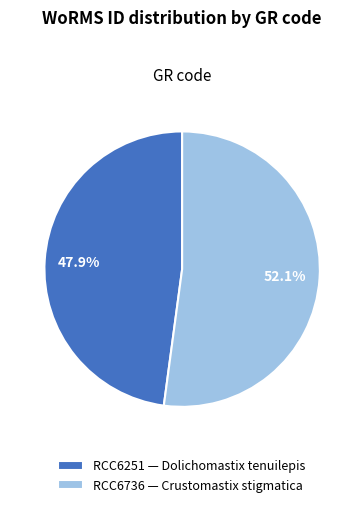

To the nearest percent, what is the combined percentage of RCC6251 and RCC6736?

100%